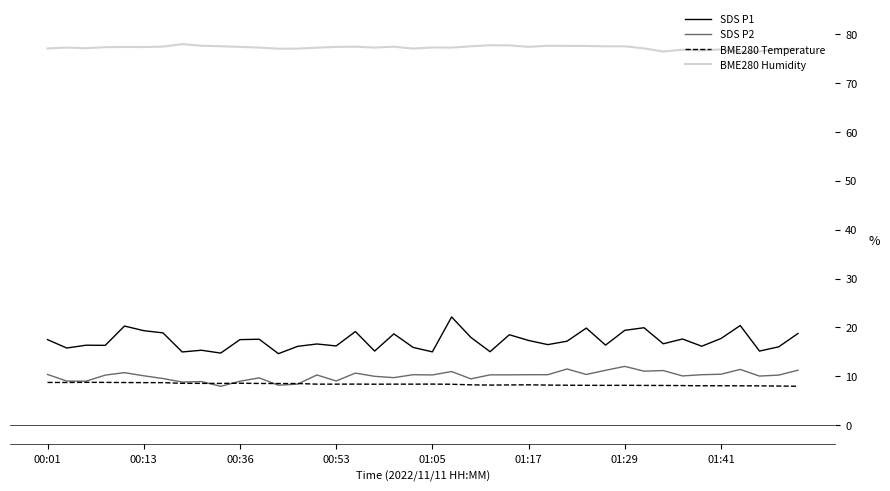

Which series has the widest spread of values?

SDS P1